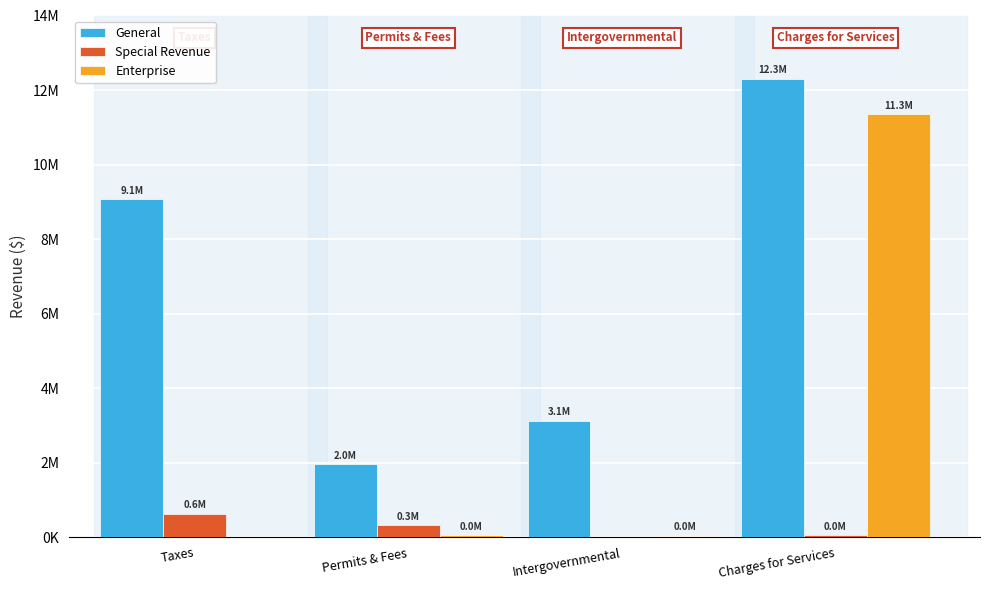

What are all the series names shown in the legend?

General, Special Revenue, Enterprise